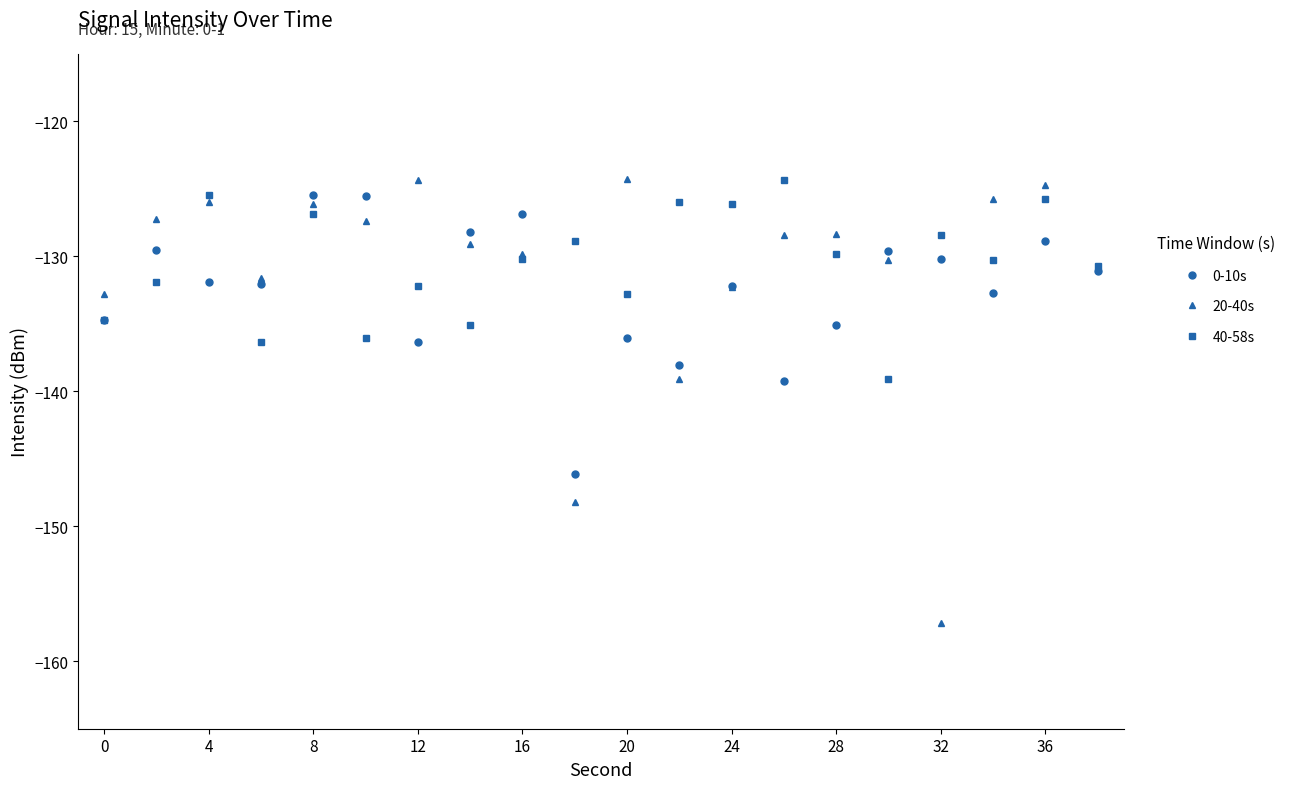

How many interior local valleys does the 20-40s series have?

5